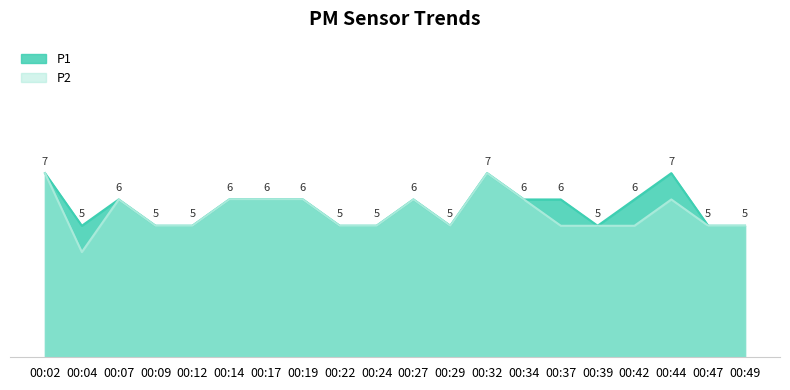

What is the average value of the P2 series?

6